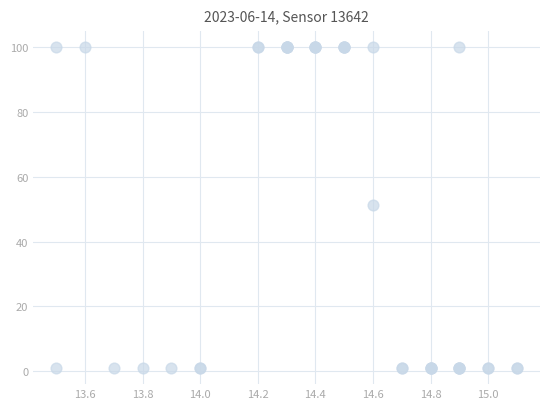

What Y value in the scatter plot is closest to 50?

51.2